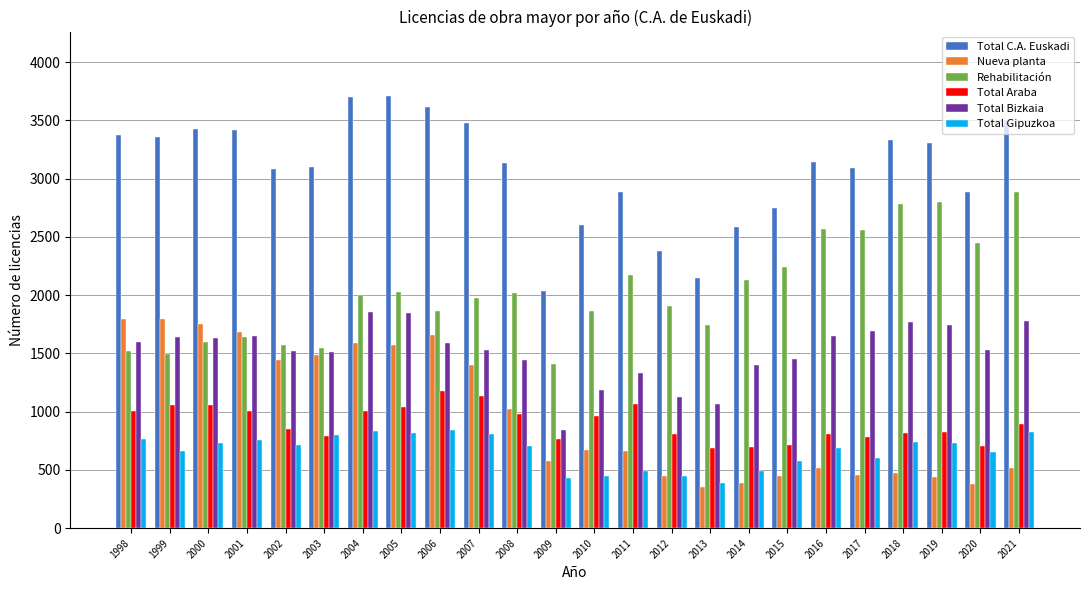

Is it true that Rehabilitación equals 2485 at 2001?

False